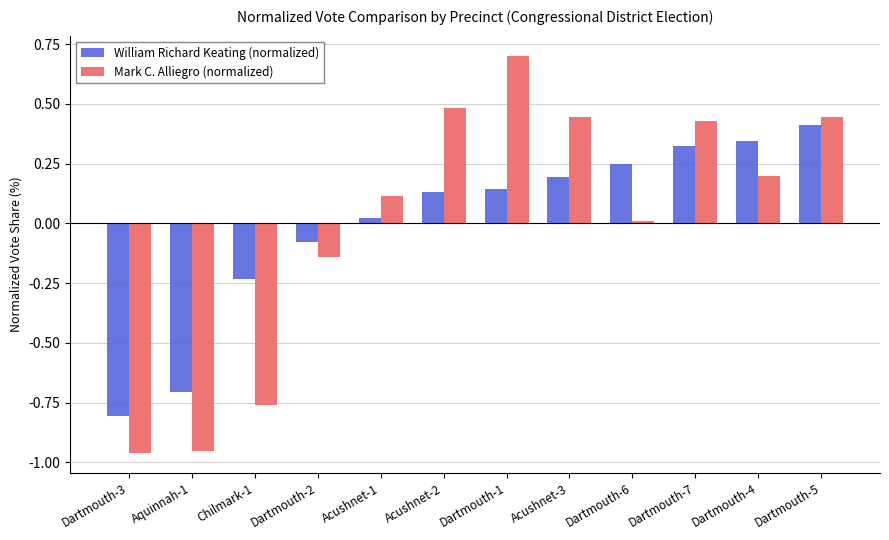

How many values in the Mark C. Alliegro (normalized) series exceed 0?

8